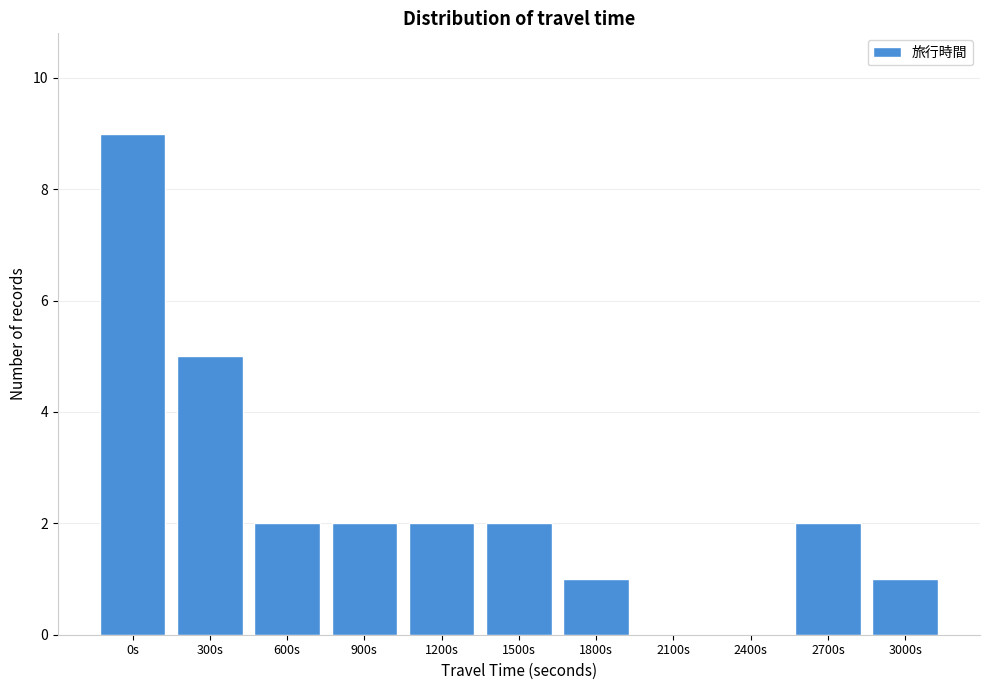

Reading right to left, transcribe all the data shown in this chart.

3000s=1	2700s=2	2400s=0	2100s=0	1800s=1	1500s=2	1200s=2	900s=2	600s=2	300s=5	0s=9